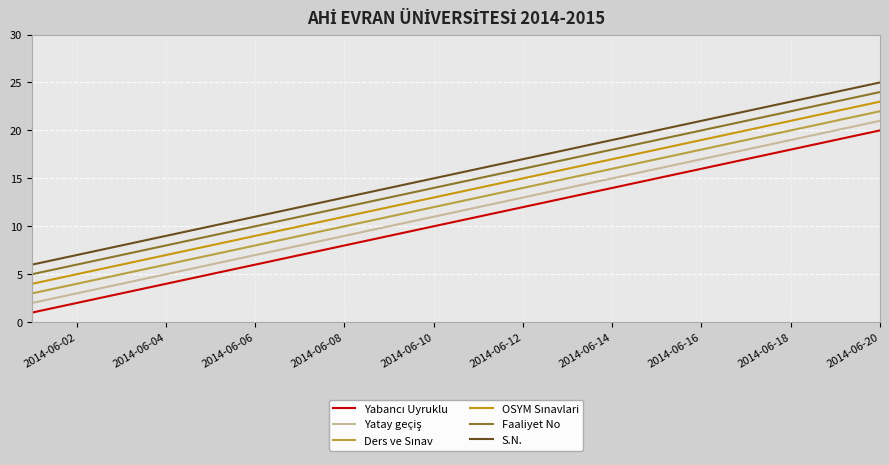

What is the maximum value shown in the chart?

25